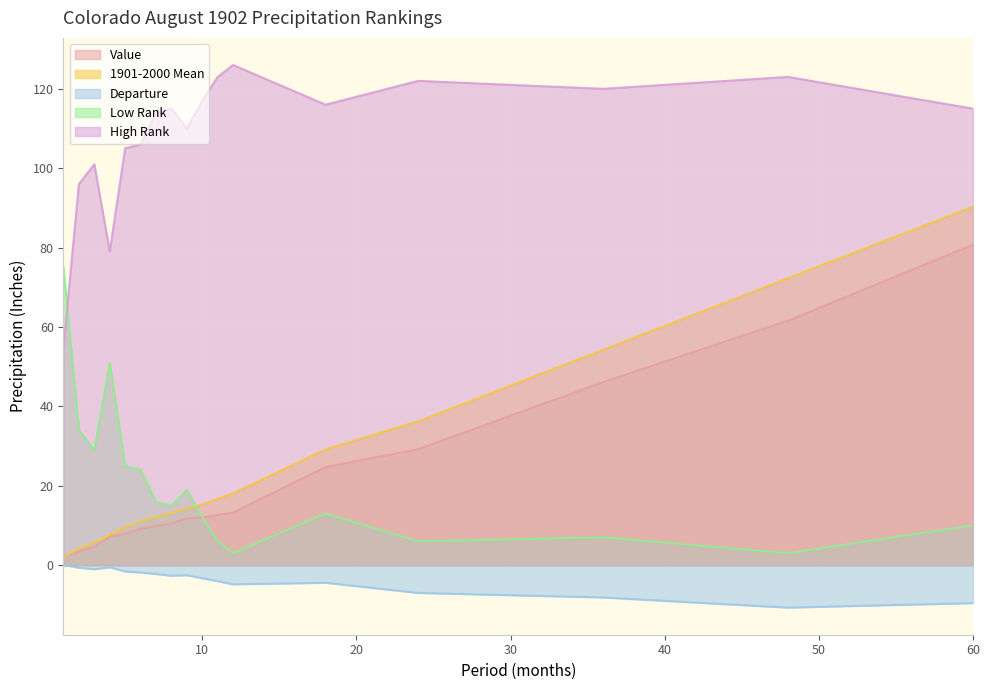

True or false: 1901-2000 Mean and High Rank intersect in this chart.

False